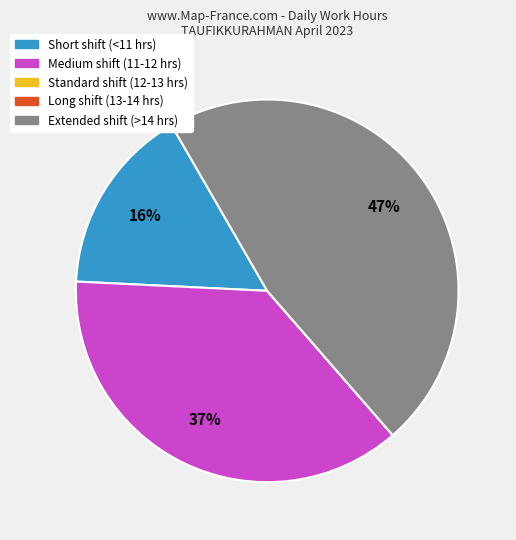

To the nearest percent, what is the average slice percentage?

20%